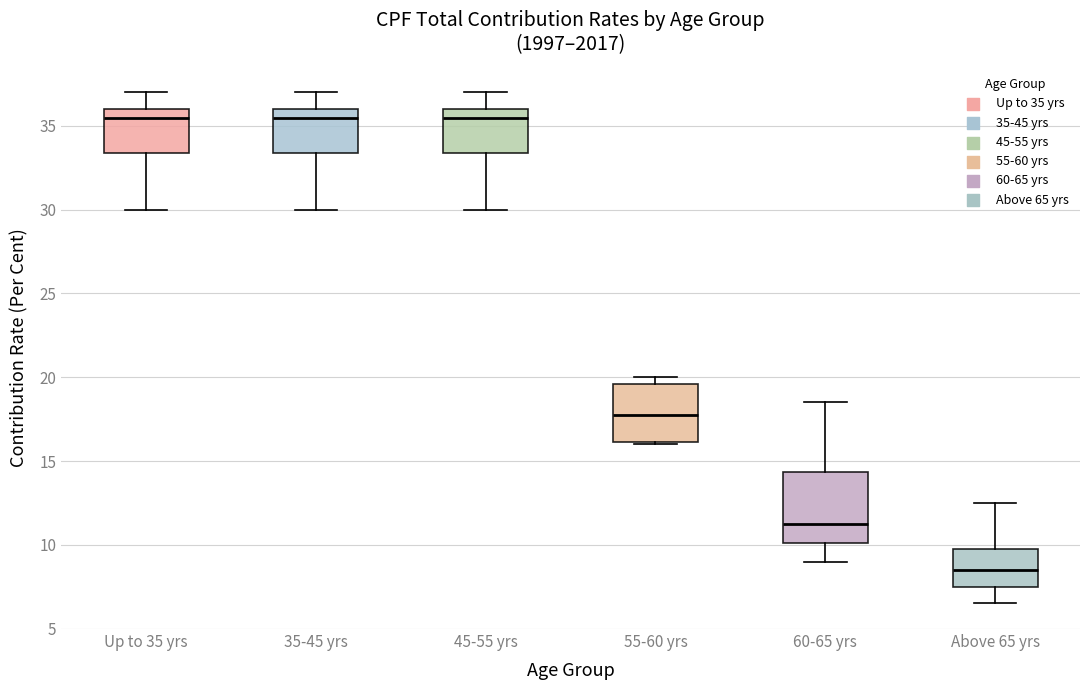

Reading left to right, read every box against the y-axis: the position of its median line, the range the box covers, and the ends of its whiskers. The values are not printed on the chart, so give them approximately, as read against the axis.

Up to 35 yrs: median 35.5, box 33.5 to 36.0, whiskers 30.0 to 37.0
35-45 yrs: median 35.5, box 33.5 to 36.0, whiskers 30.0 to 37.0
45-55 yrs: median 35.5, box 33.5 to 36.0, whiskers 30.0 to 37.0
55-60 yrs: median 18.0, box 16.0 to 19.5, whiskers 16.0 to 20.0
60-65 yrs: median 11.5, box 10.0 to 14.5, whiskers 9.0 to 18.5
Above 65 yrs: median 8.5, box 7.5 to 10.0, whiskers 6.5 to 12.5